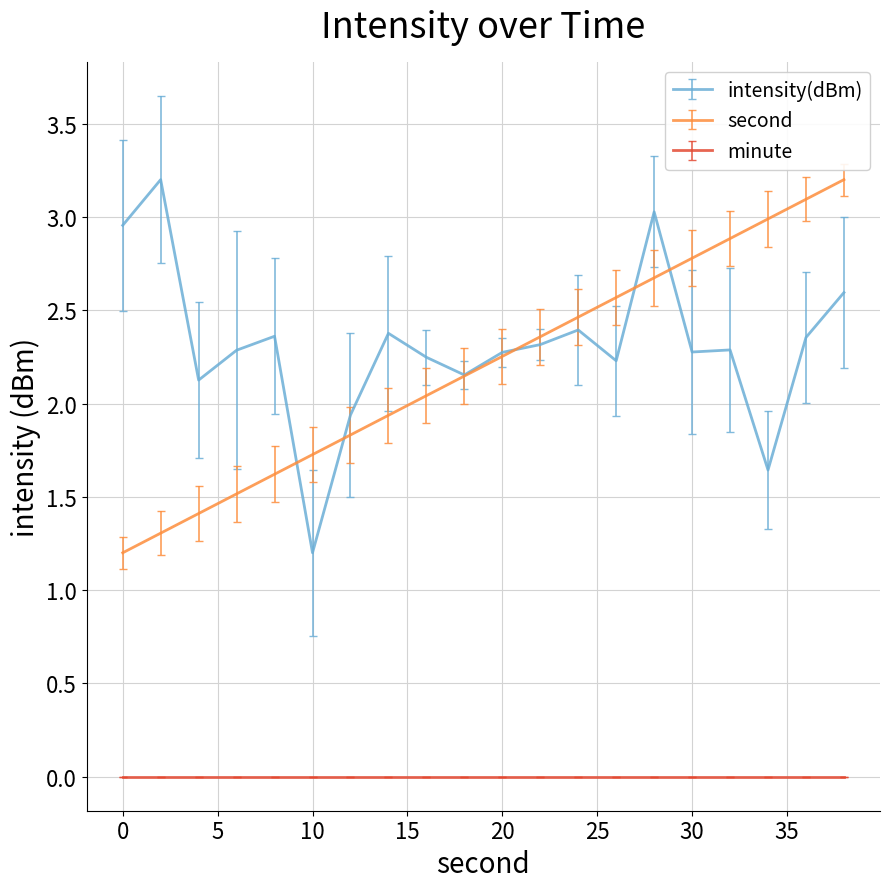

True or false: intensity(dBm) and minute cross at least once.

False